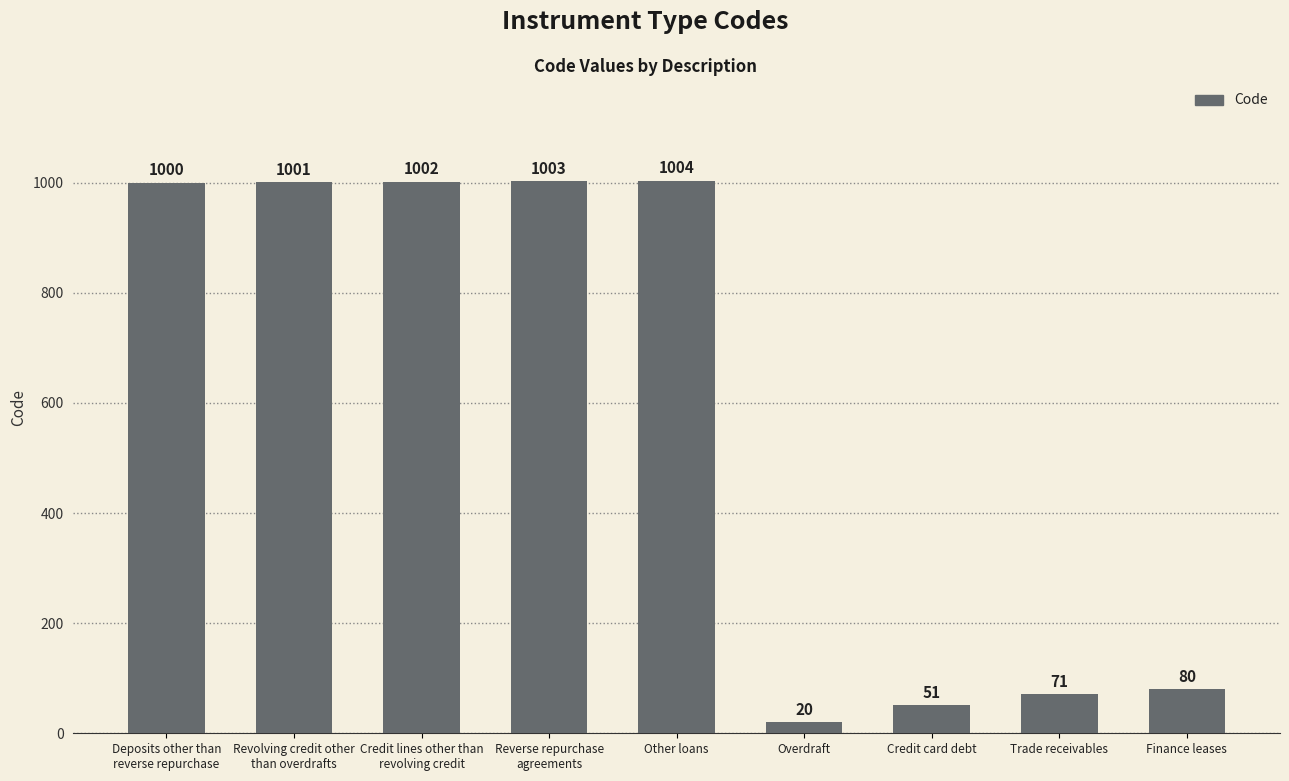

Are the bars horizontal?

No